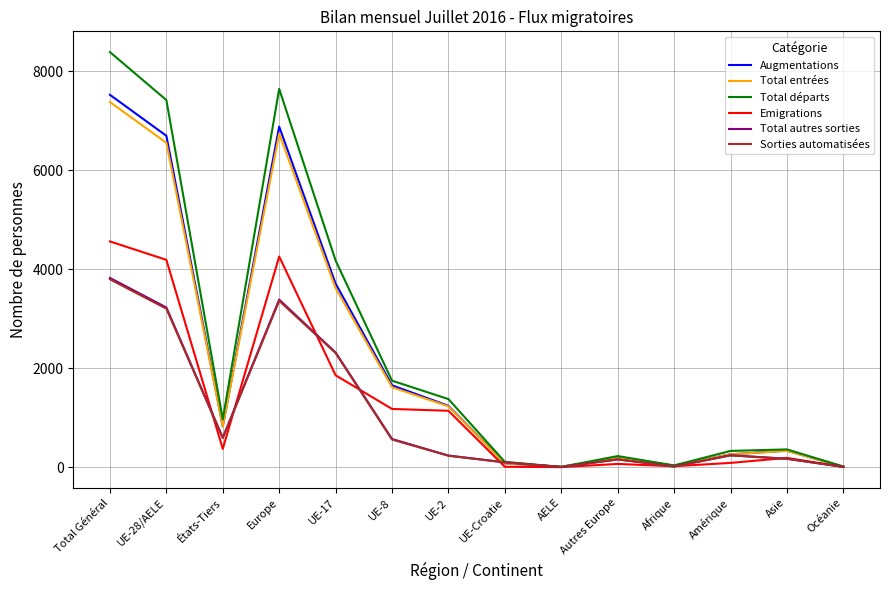

Where is Sorties automatisées nearest to the value 1900?

UE-17